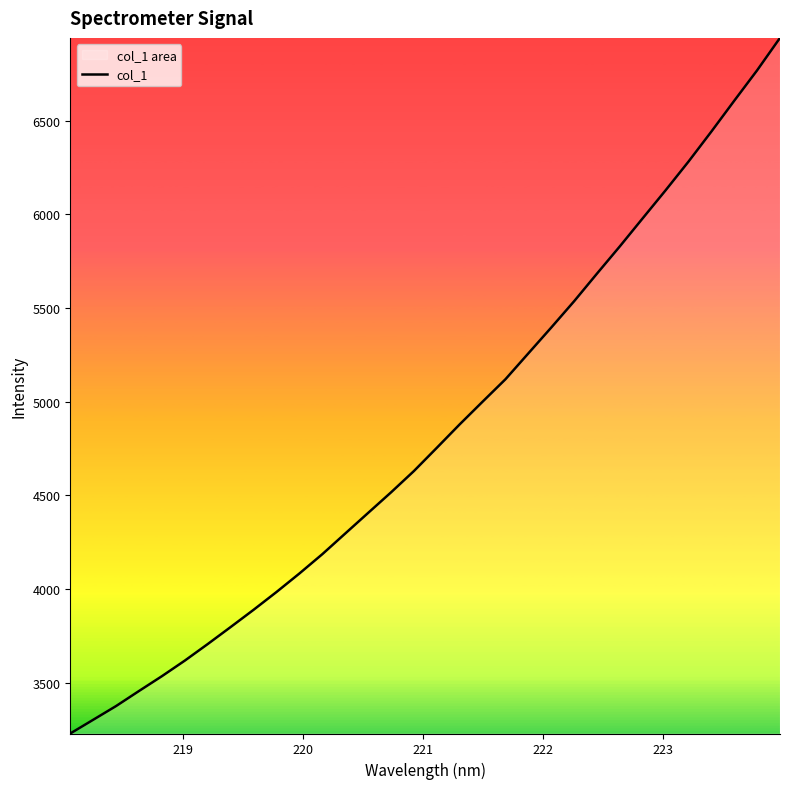

What is the minimum value shown in the chart?

3228.7